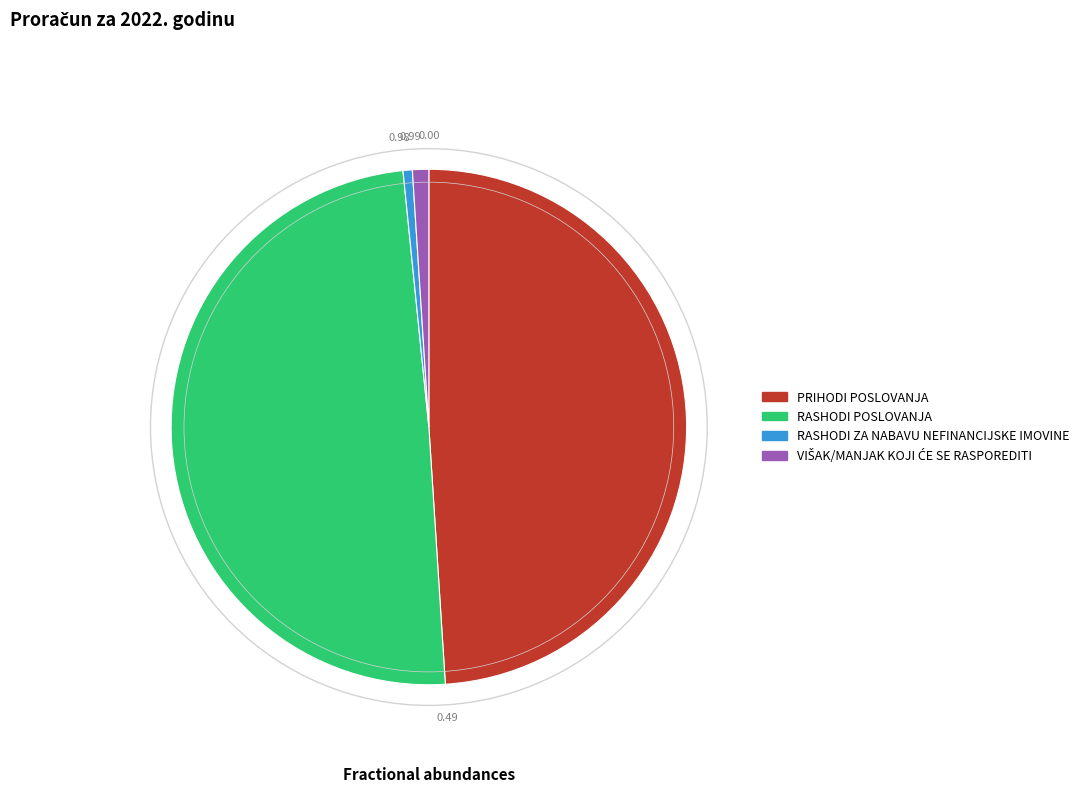

Approximately how many times larger is the value at RASHODI POSLOVANJA compared to PRIHODI POSLOVANJA?

1.0